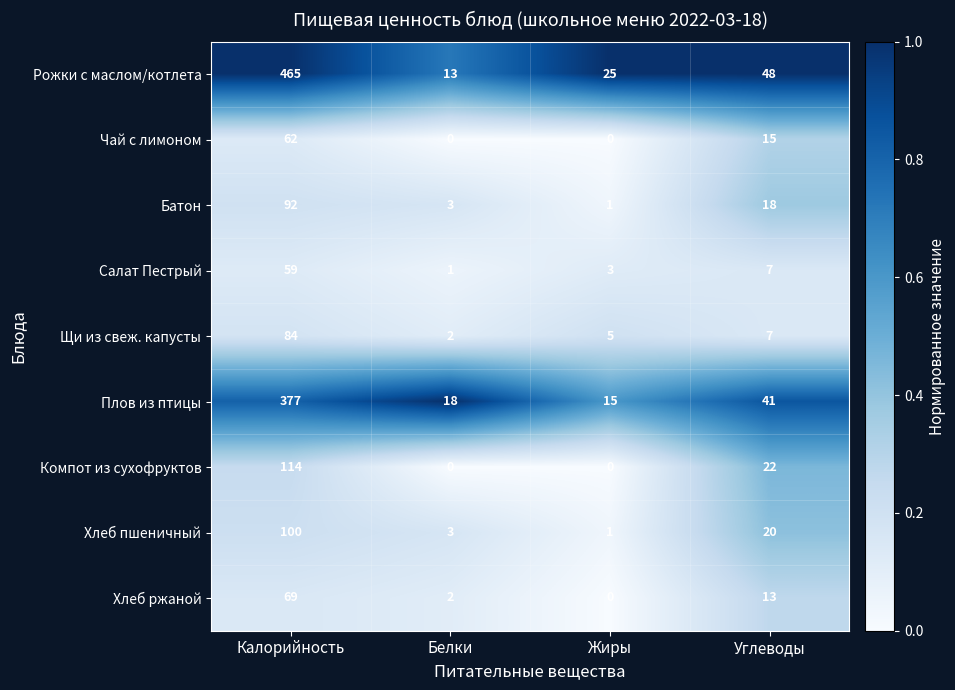

Which category has the highest value across all series?

Калорийность